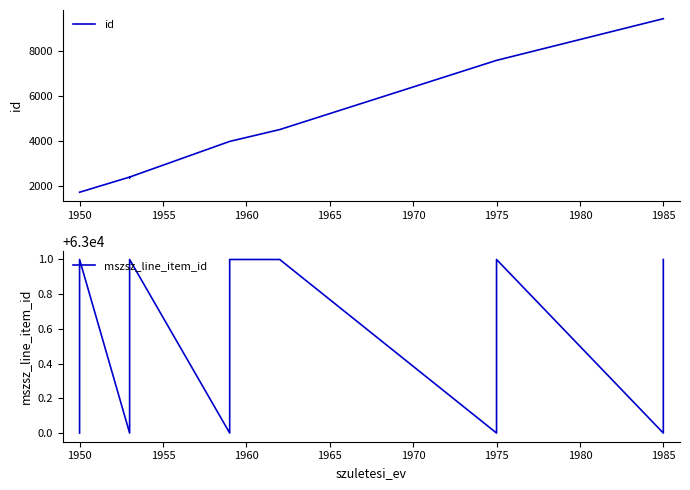

What is the average value of the mszsz_line_item_id series?

63001